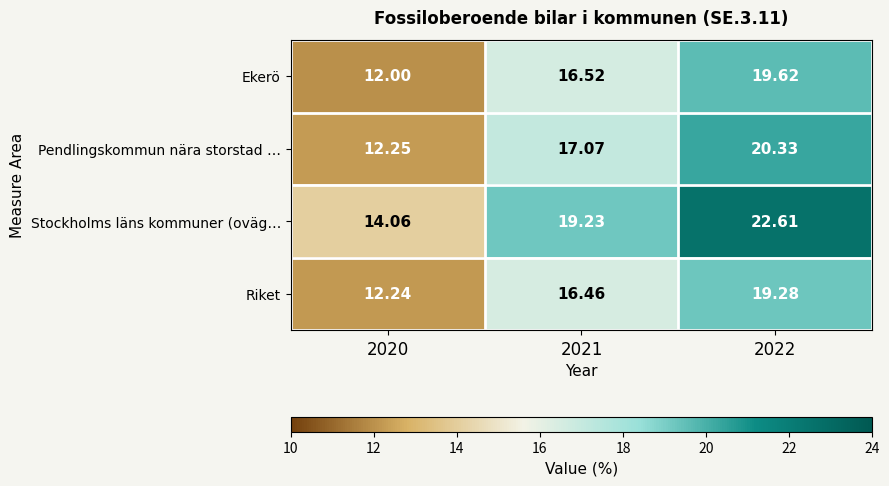

At 2021, list the series in order from smallest to largest.

Riket, Ekerö, Pendlingskommun nära storstad …, Stockholms läns kommuner (oväg…